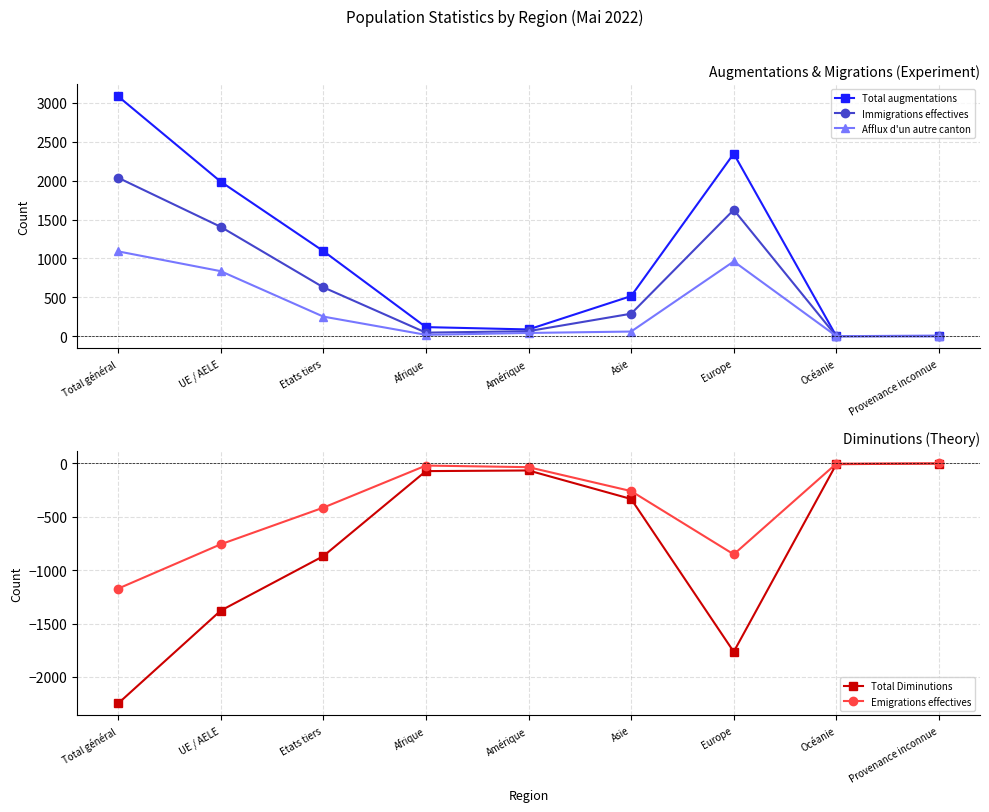

Rank the series by their maximum value, from lowest to highest.

Total Diminutions, Emigrations effectives, Afflux d'un autre canton, Immigrations effectives, Total augmentations